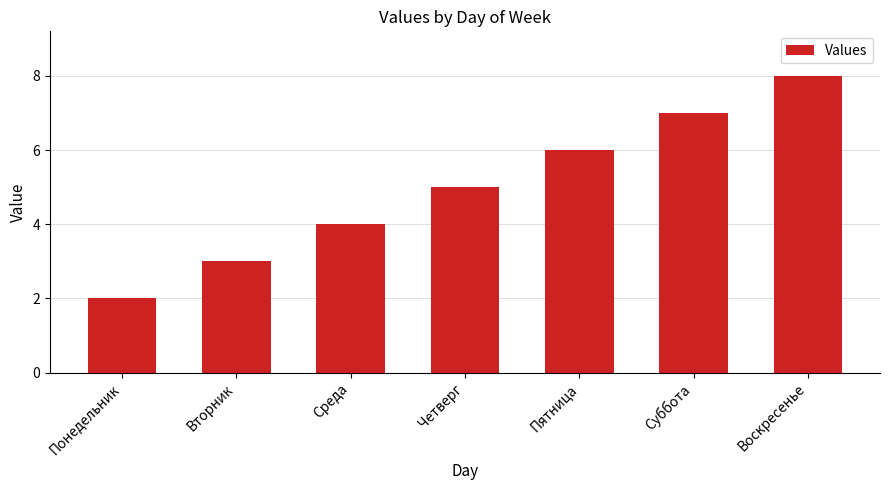

Count the number of categories in the chart.

7